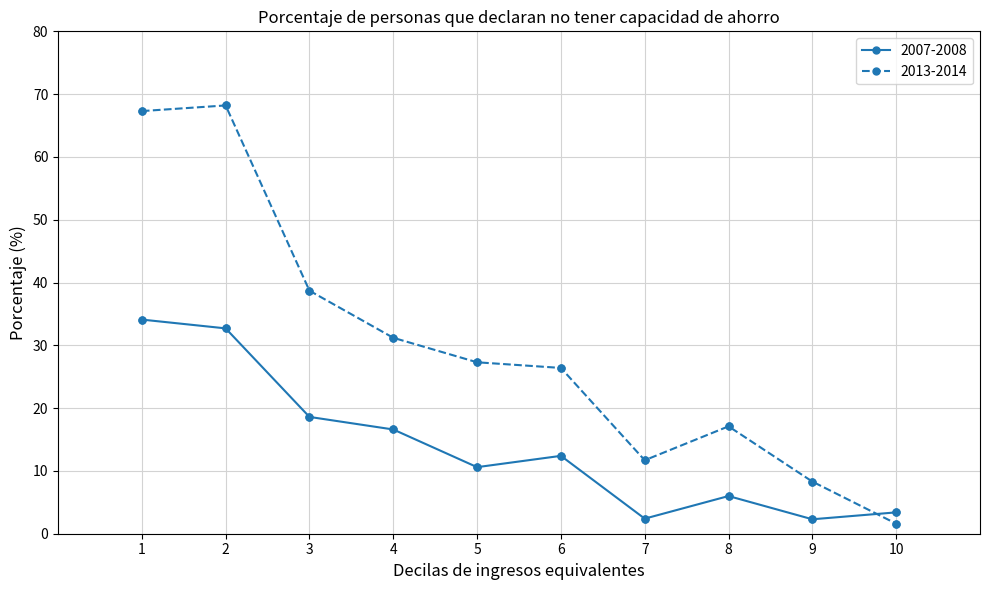

What are all the series names shown in the legend?

2007-2008, 2013-2014